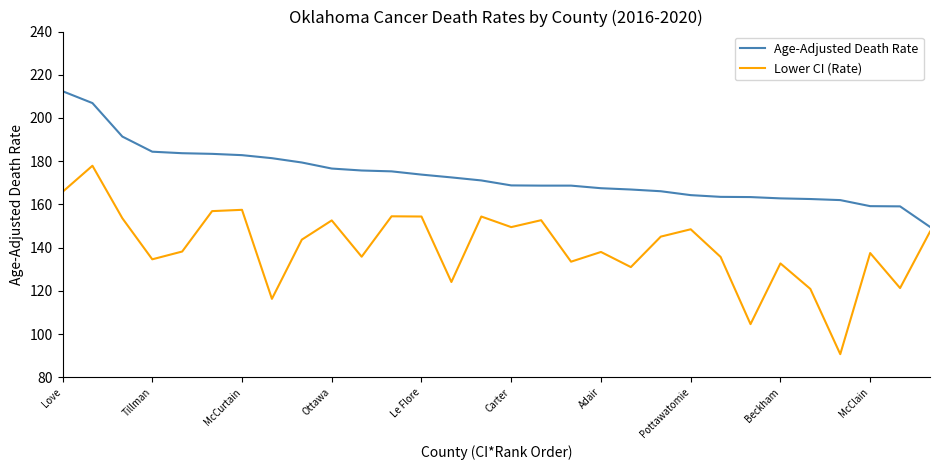

True or false: Age-Adjusted Death Rate and Lower CI (Rate) intersect in this chart.

False